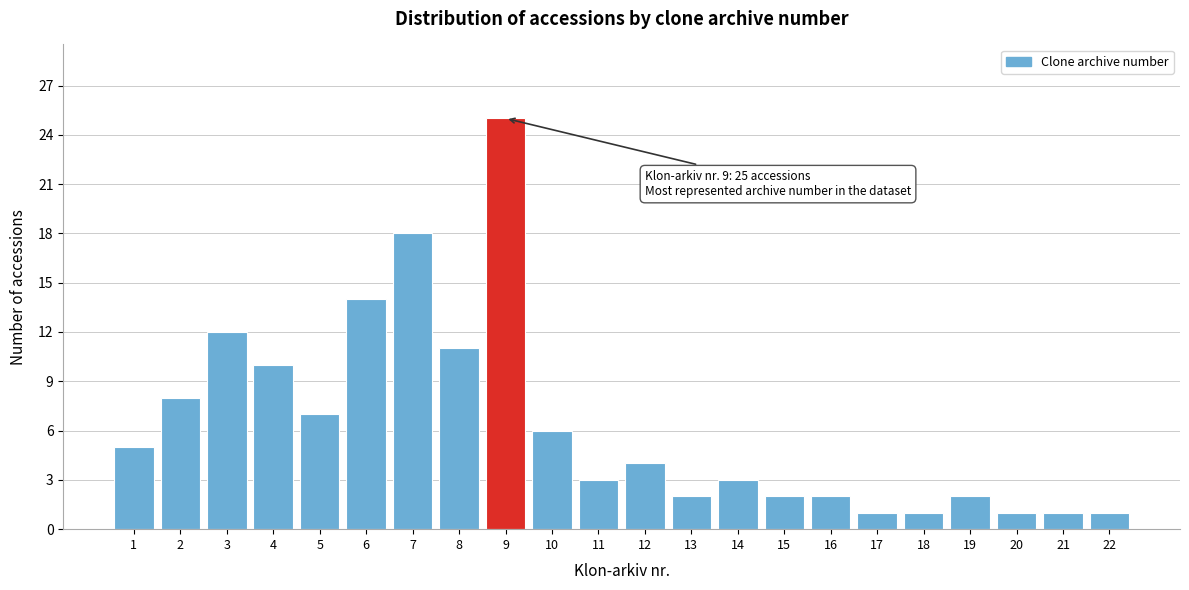

Reading left to right, what are all the values shown in this chart?

5	8	12	10	7	14	18	11	25	6	3	4	2	3	2	2	1	1	2	1	1	1